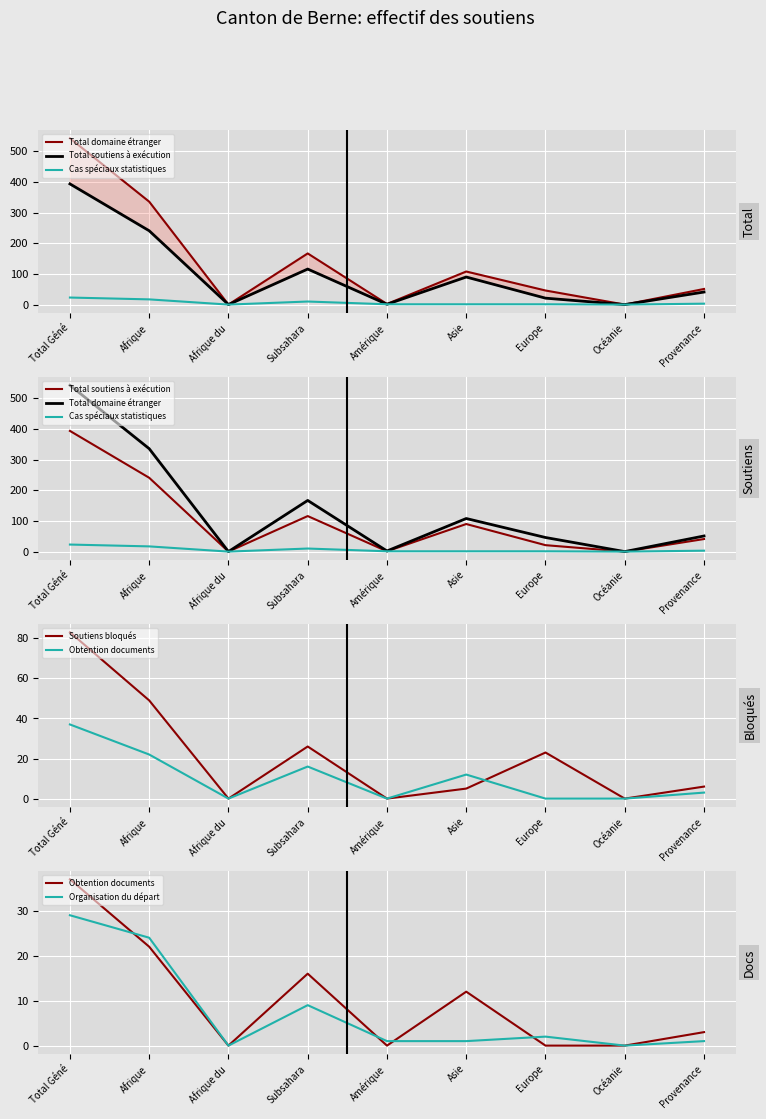

What is the spread (max minus min) of values at Asie?

107